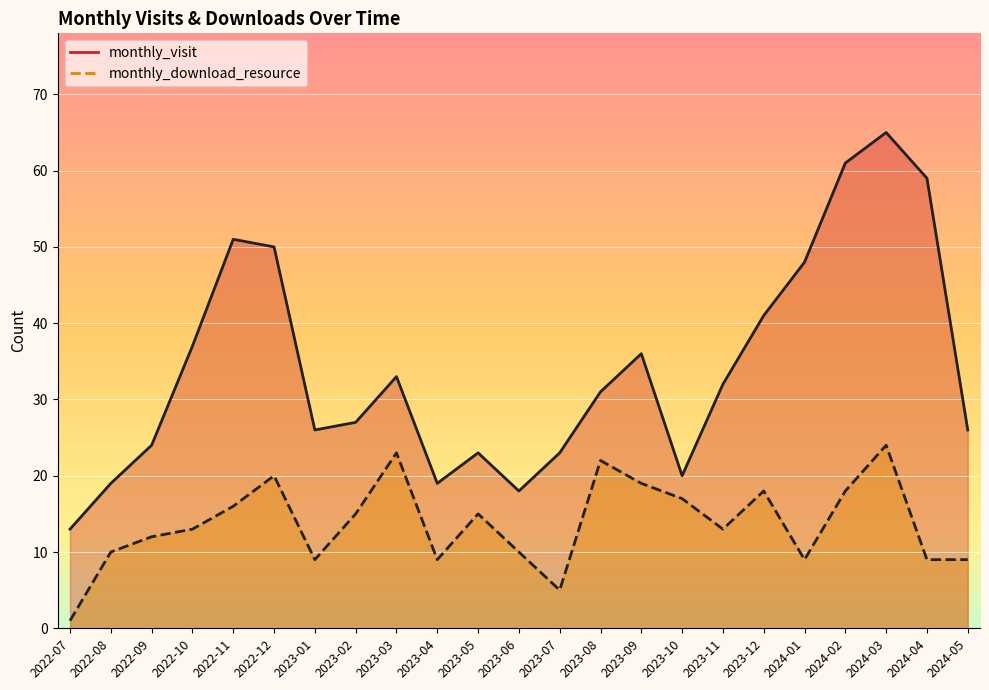

Is it true that monthly_visit equals 24 at 2022-09?

True